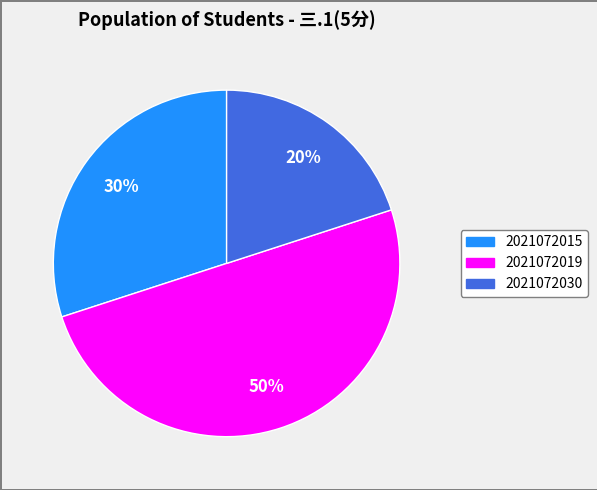

What is the smallest slice in the pie chart?

2021072030